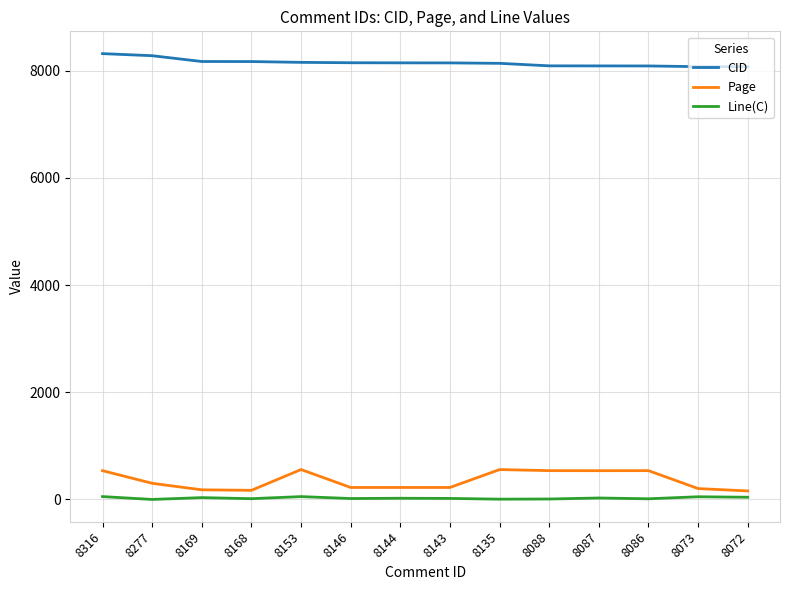

What is the difference between the highest and lowest values at 8088?

8079.0